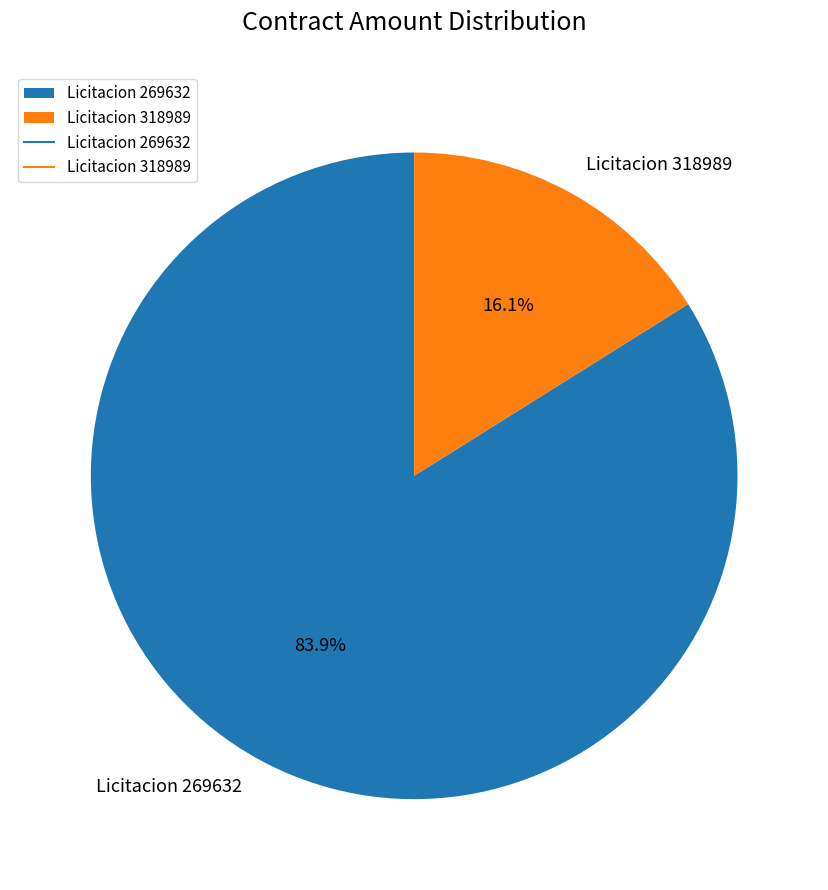

To the nearest percent, what portion does Licitacion 318989 represent?

16%